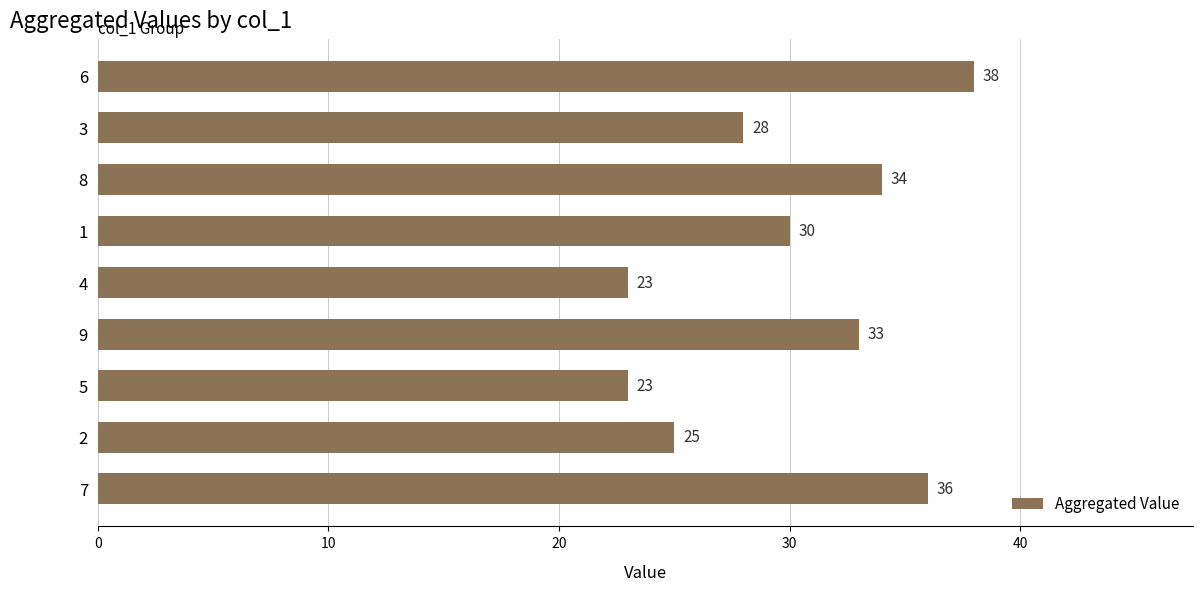

What is the smallest value displayed?

23